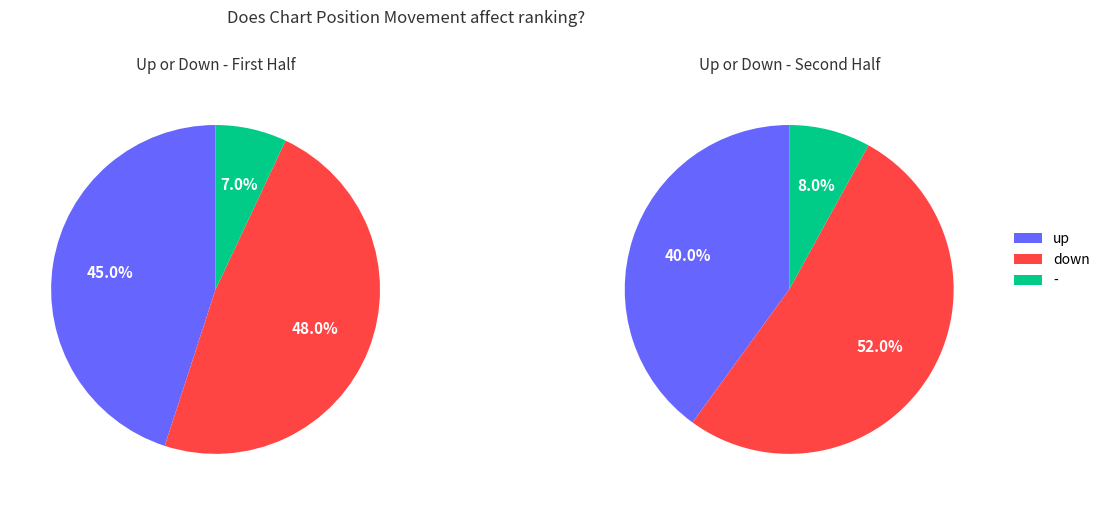

What is the ratio of the value at down to the value at -?

6.9